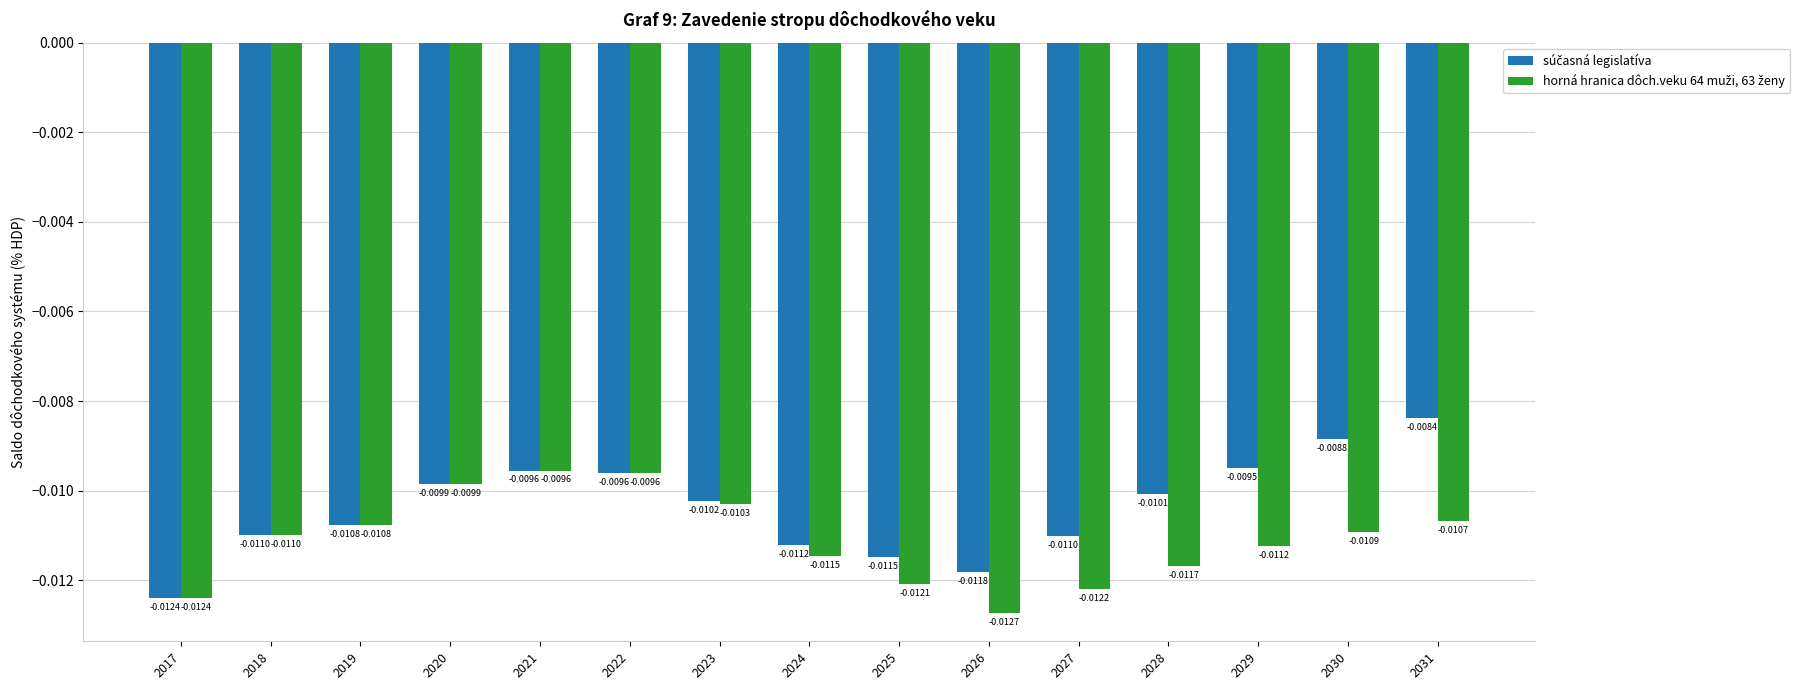

How many groups of bars are there?

15